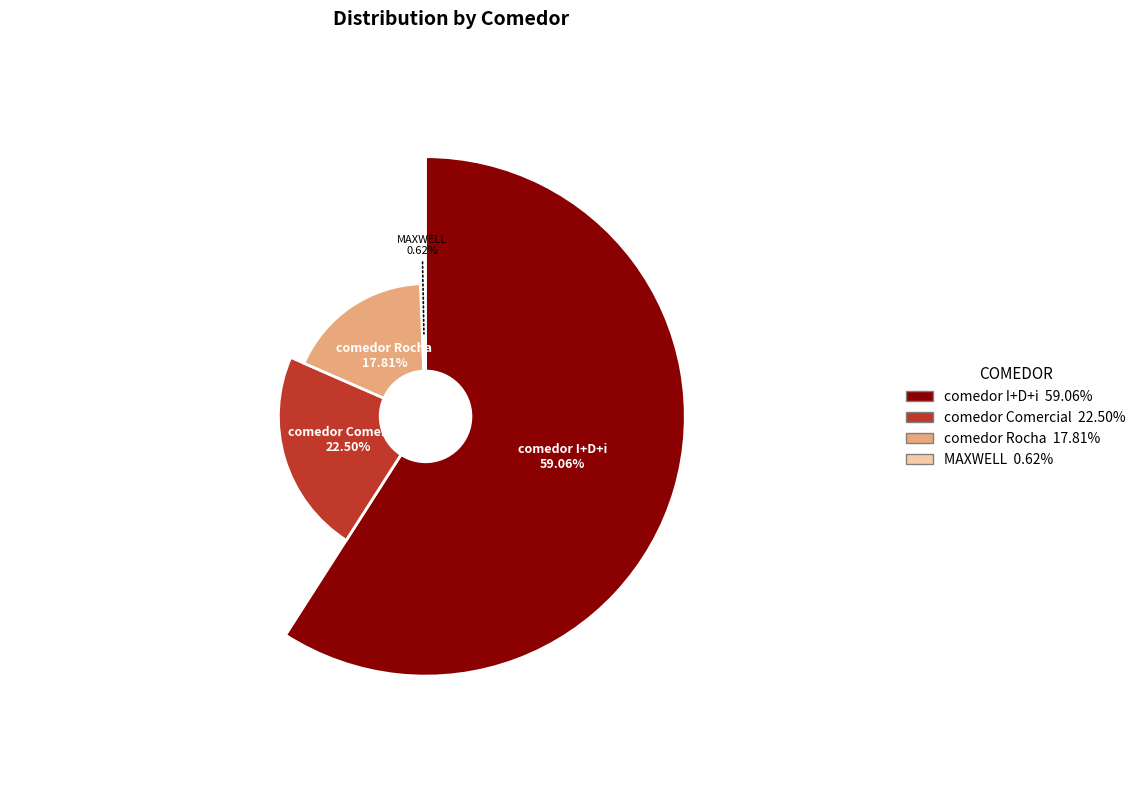

The MAXWELL slice represents 1% of the pie. True or false?

True